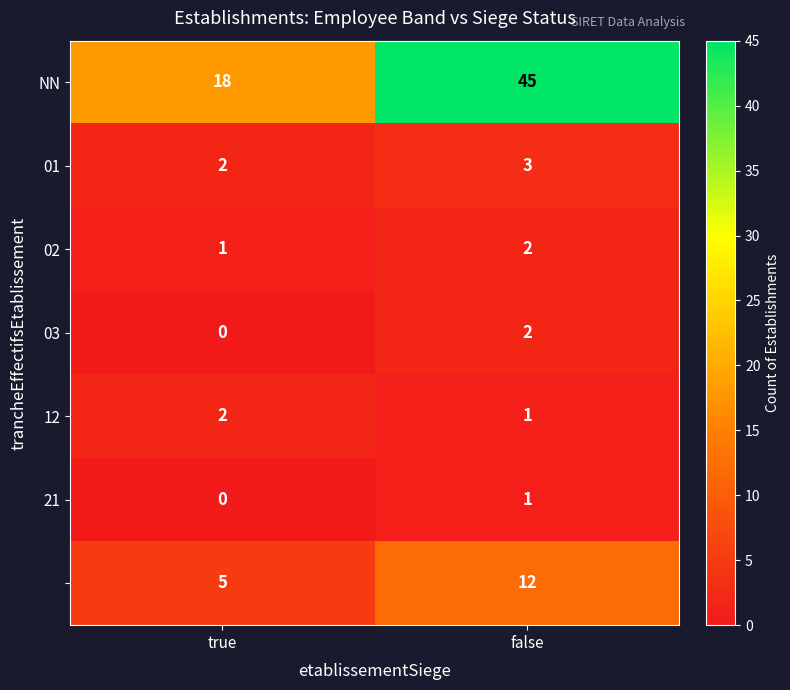

What is the spread (max minus min) of values at true?

18